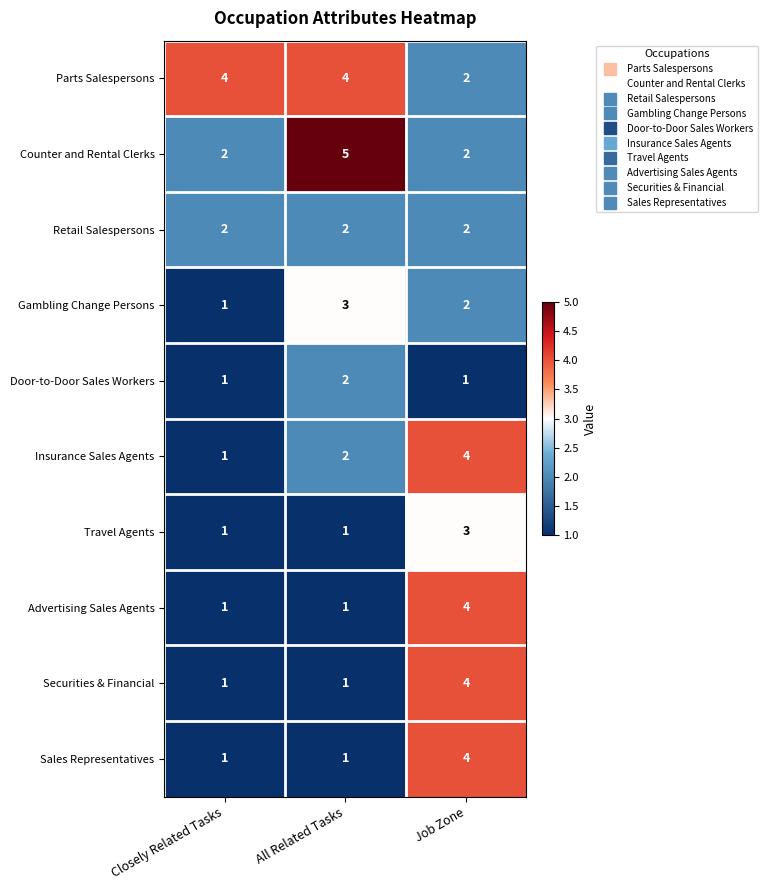

What is the spread (max minus min) of values at Job Zone?

3